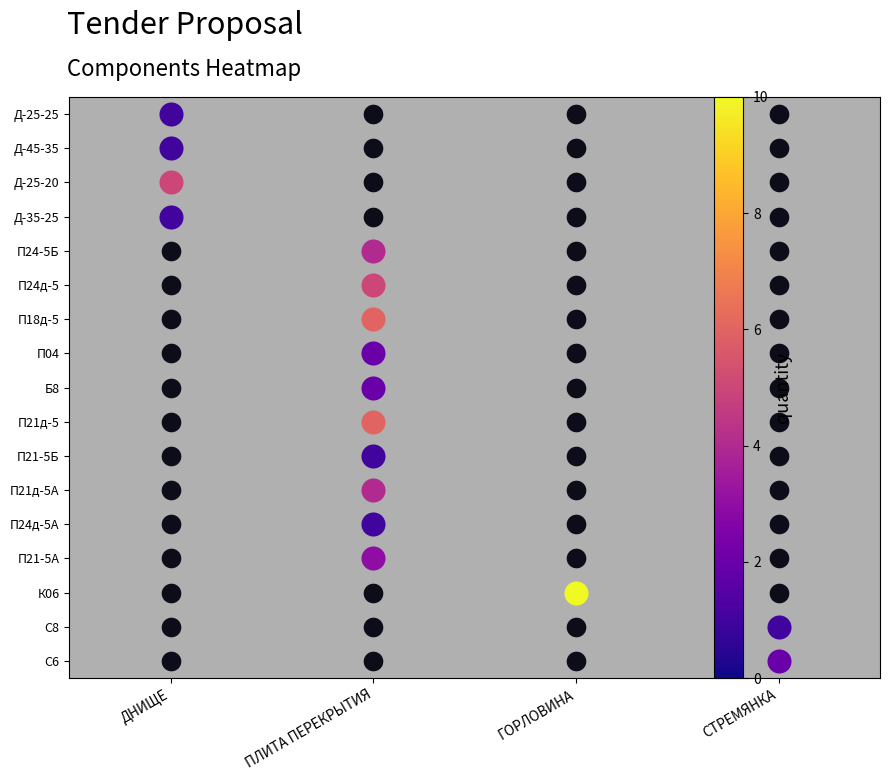

Is the value of Б8 at ПЛИТА ПЕРЕКРЫТИЯ greater than the value of П18д-5 at ПЛИТА ПЕРЕКРЫТИЯ?

No